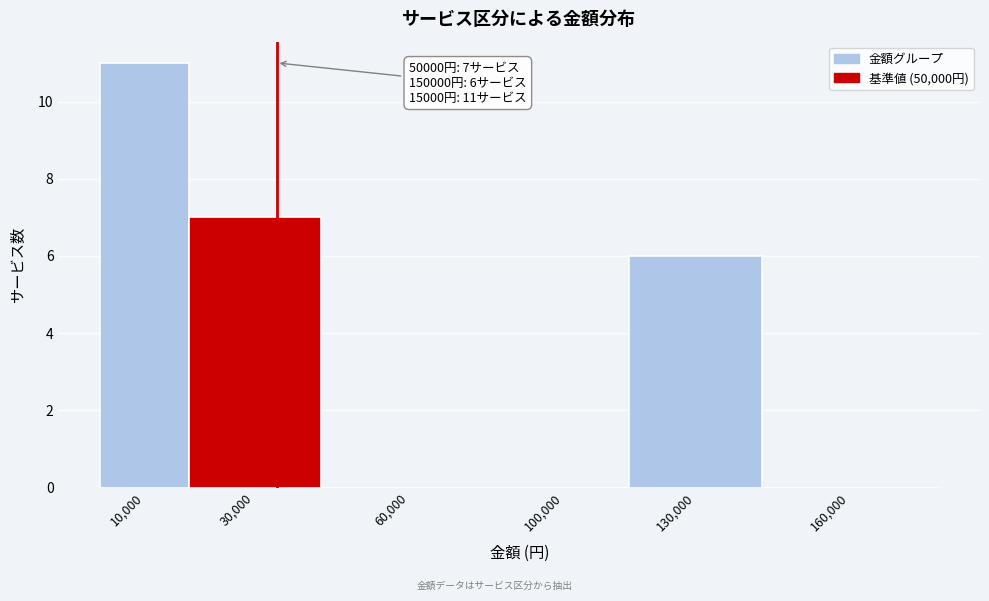

Reading left to right, list all the values displayed in this chart.

10,000=11	30,000=7	60,000=0	100,000=0	130,000=6	160,000=0